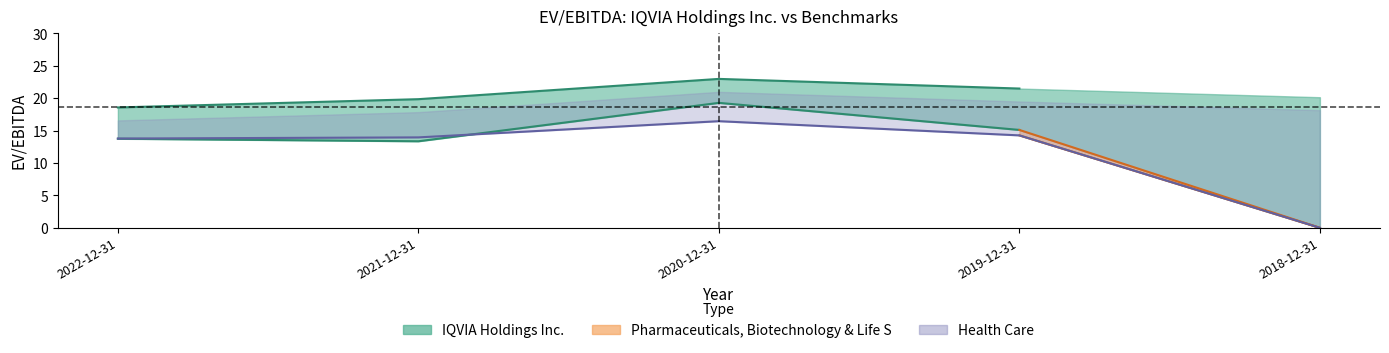

True or false: Pharmaceuticals, Biotechnology & Life S has a value of 15.1 at 2019-12-31.

True